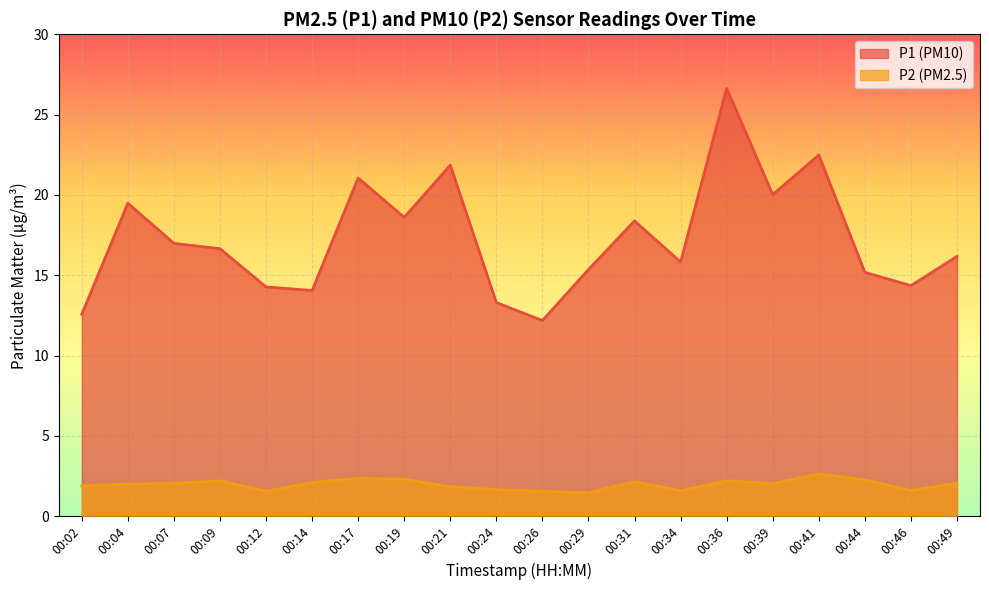

Reading left to right, extract all data points from this chart.

P1: 00:02=12.6	00:04=19.5	00:07=17.0	00:09=16.6	00:12=14.3	00:14=14.1	00:17=21.1	00:19=18.6	00:21=21.9	00:24=13.3	00:26=12.2	00:29=15.3	00:31=18.4	00:34=15.8	00:36=26.6	00:39=20.0	00:41=22.5	00:44=15.2	00:46=14.3	00:49=16.2
P2: 00:02=1.9	00:04=2.0	00:07=2.0	00:09=2.2	00:12=1.6	00:14=2.1	00:17=2.4	00:19=2.3	00:21=1.8	00:24=1.6	00:26=1.6	00:29=1.4	00:31=2.1	00:34=1.6	00:36=2.2	00:39=2.0	00:41=2.6	00:44=2.2	00:46=1.6	00:49=2.0